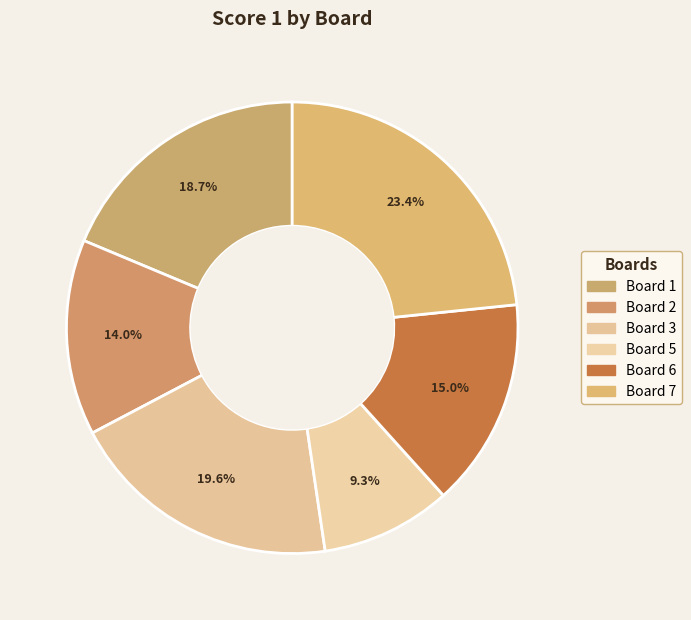

How many slices are in this pie chart?

6